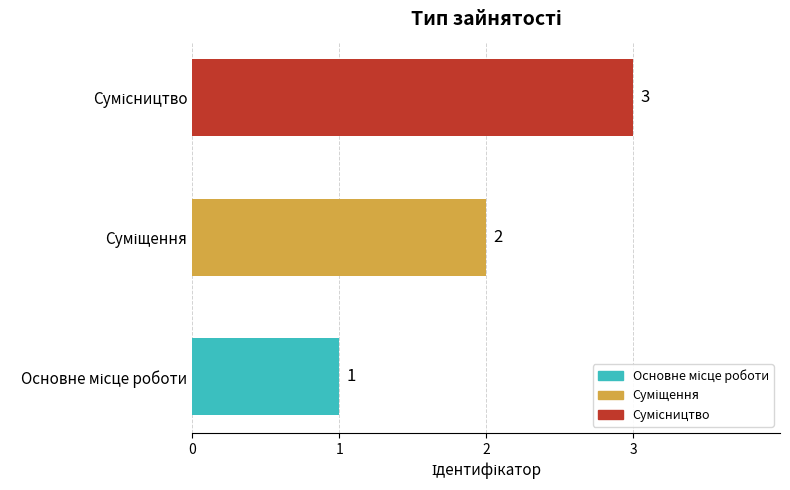

How many values are below 2?

1